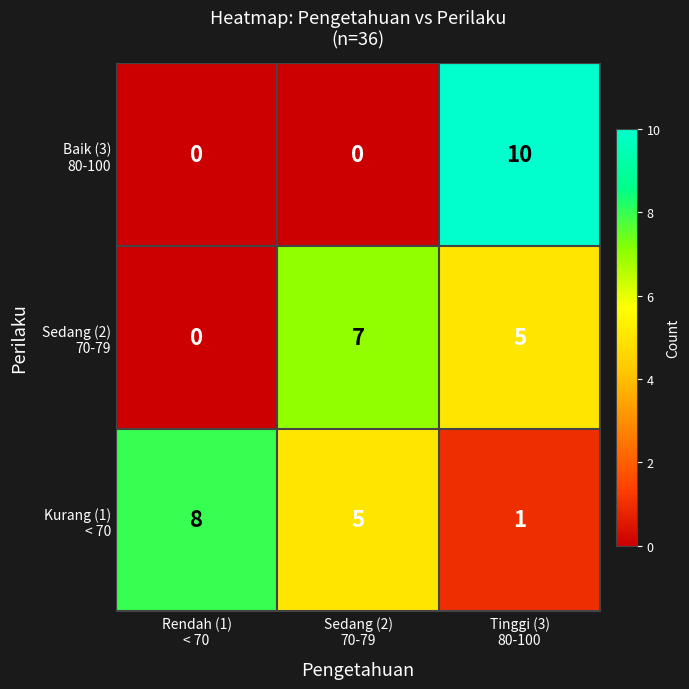

What is the greatest value displayed?

10